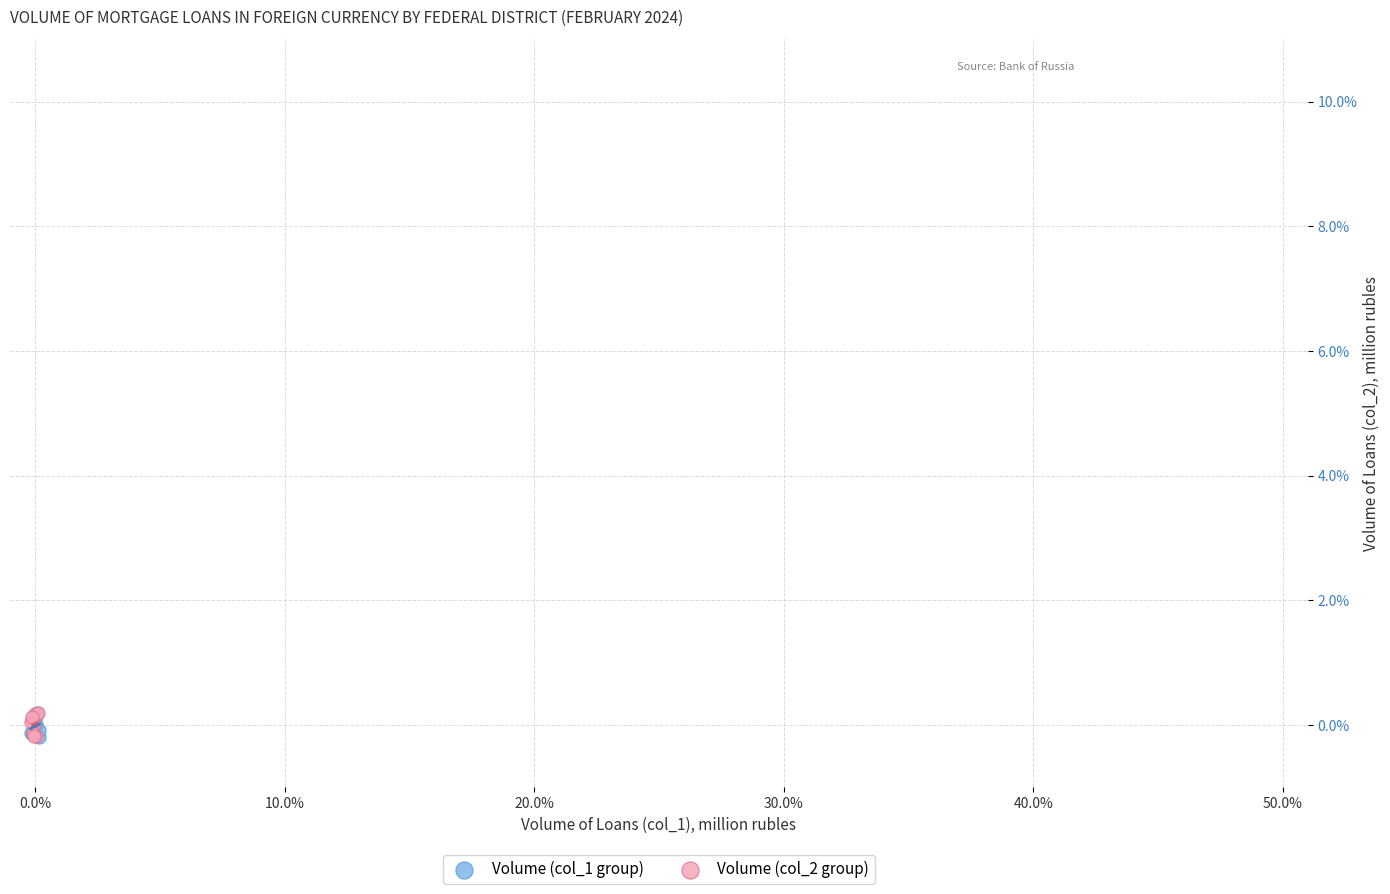

What are all the series names shown in the legend?

Volume (col_1 group), Volume (col_2 group)